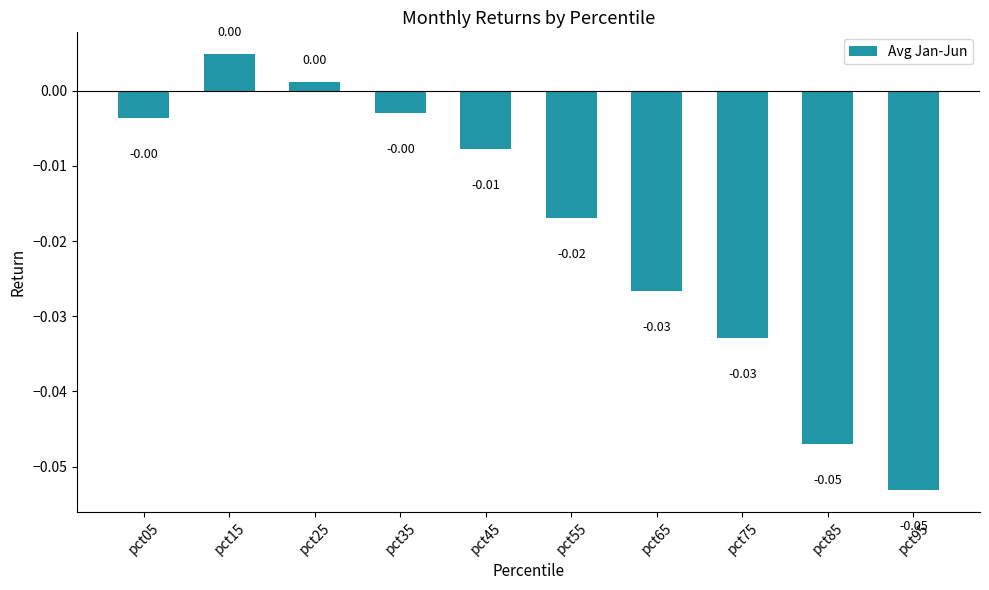

Count the number of data series in this chart.

1